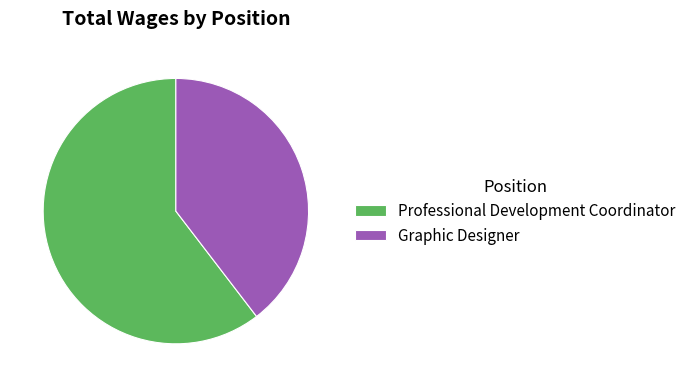

Is there a majority slice in this chart?

Yes